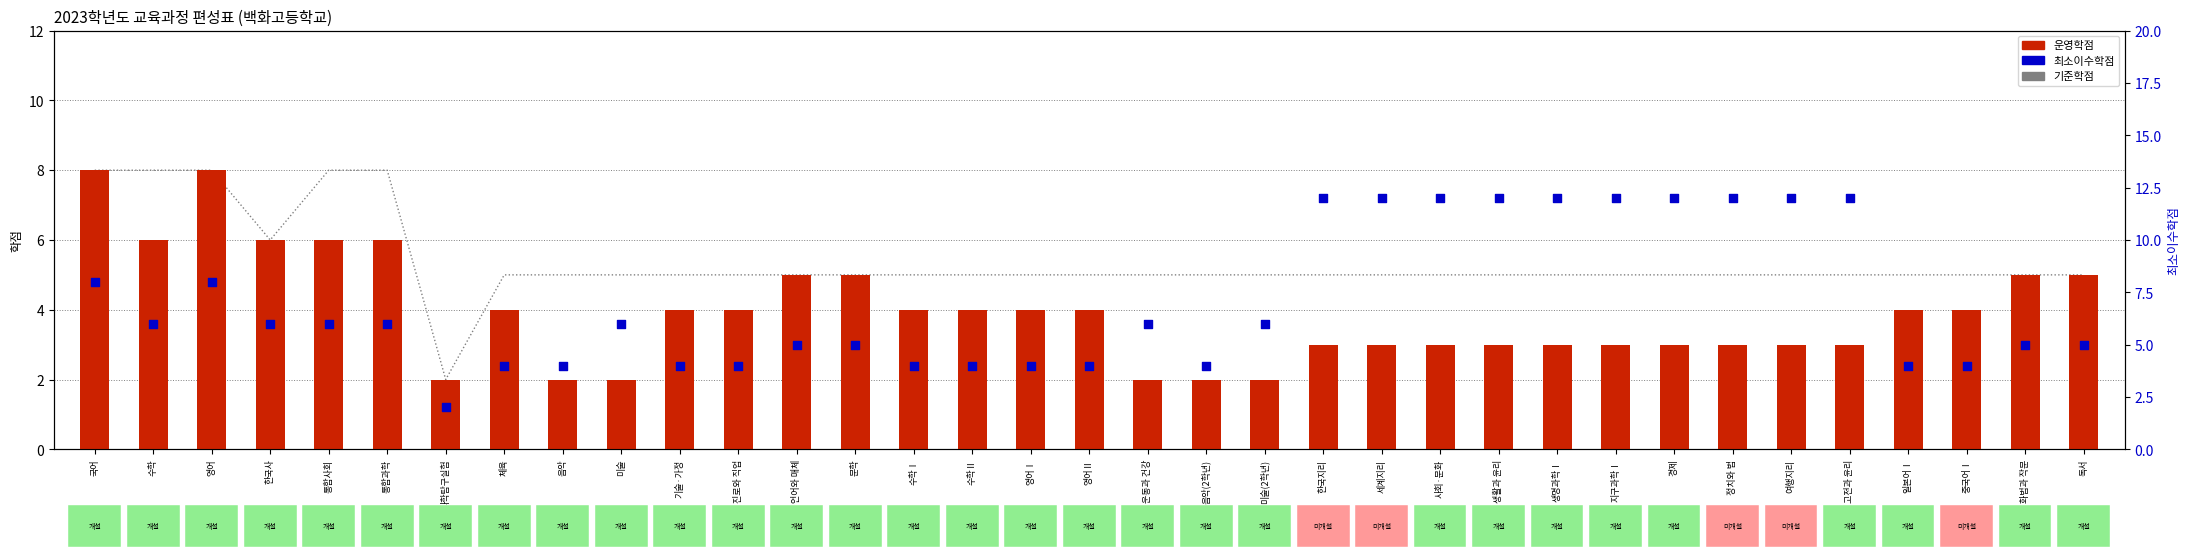

Which series has the largest total across all categories?

최소이수학점